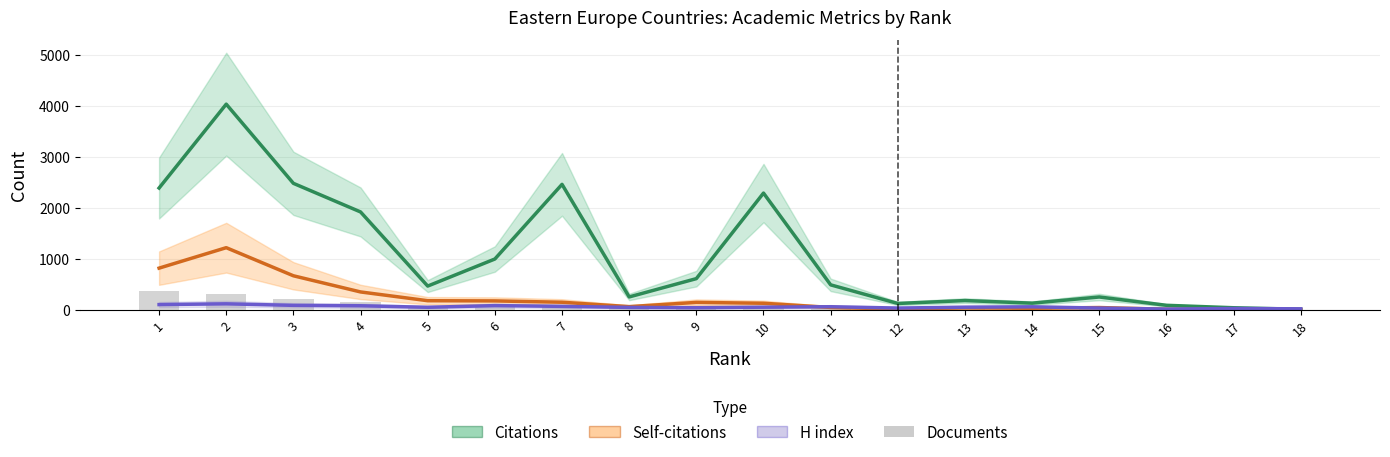

Read the H index value at 9, to the nearest 5.

45